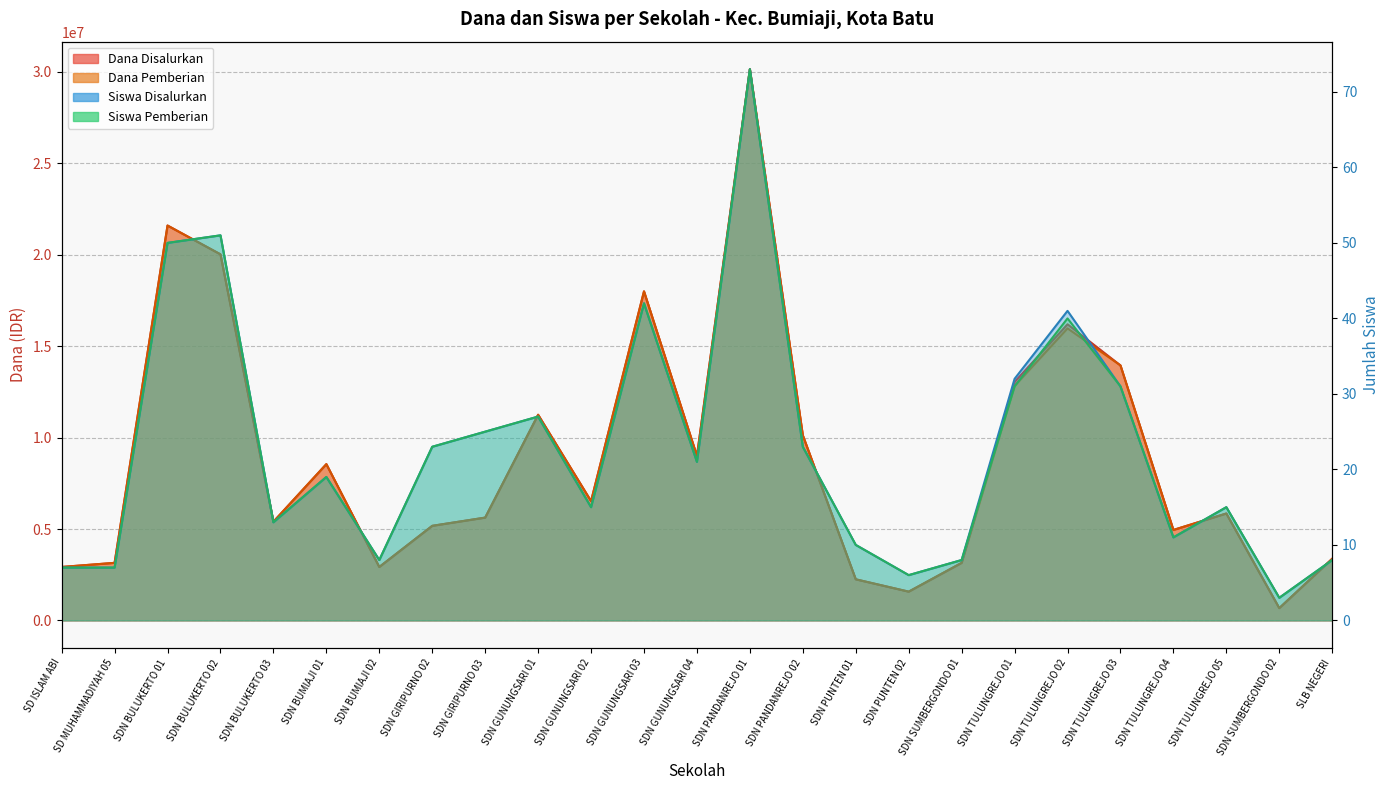

Reading left to right, list all the values displayed in this chart.

Dana Disalurkan: 2925000	3150000	21600000	20025000	5400000	8550000	2925000	5175000	5625000	11250000	6525000	18000000	9000000	30150000	10125000	2250000	1575000	3150000	13050000	16200000	13950000	4950000	5850000	675000	3375000
Dana Pemberian: 2925000	3150000	21600000	20025000	5400000	8550000	2925000	5175000	5625000	11250000	6525000	18000000	9000000	30150000	10125000	2250000	1575000	3150000	12825000	15975000	13950000	4950000	5850000	675000	3375000
Siswa Disalurkan: 7	7	50	51	13	19	8	23	25	27	15	42	21	73	23	10	6	8	32	41	31	11	15	3	8
Siswa Pemberian: 7	7	50	51	13	19	8	23	25	27	15	42	21	73	23	10	6	8	31	40	31	11	15	3	8